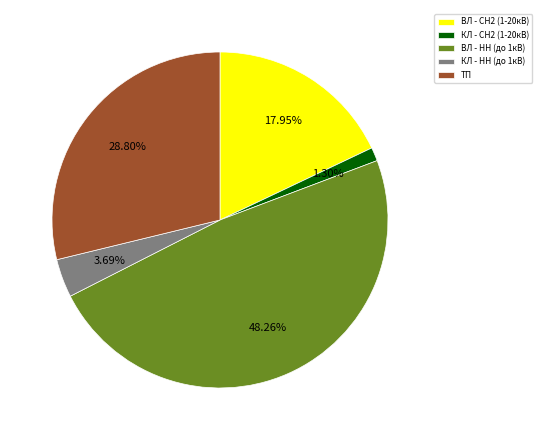

To the nearest percent, what percentage of the pie is ТП?

29%